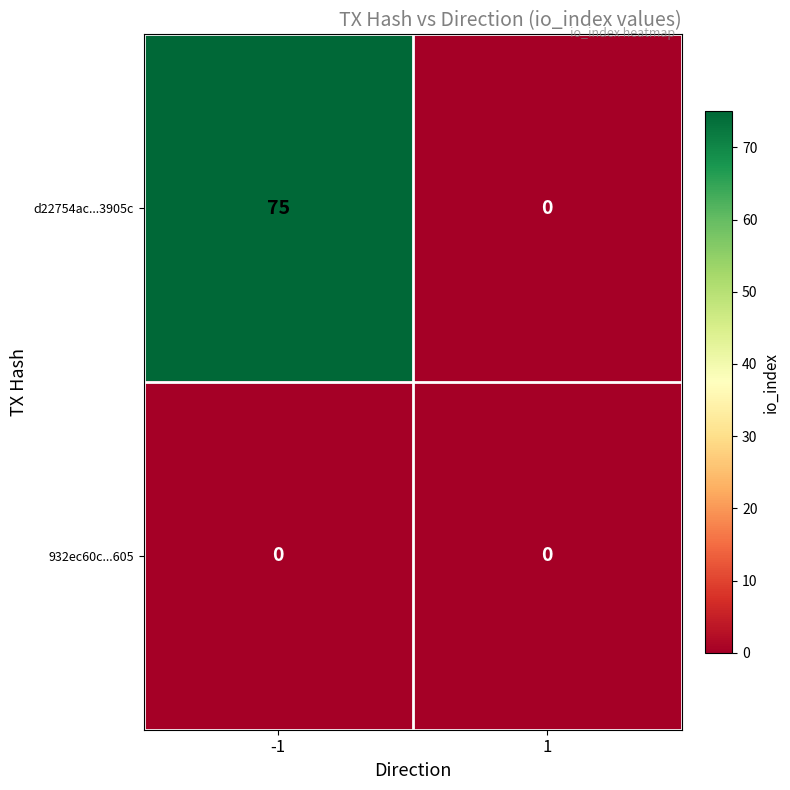

What is the average value of the d22754ac...3905c series?

38